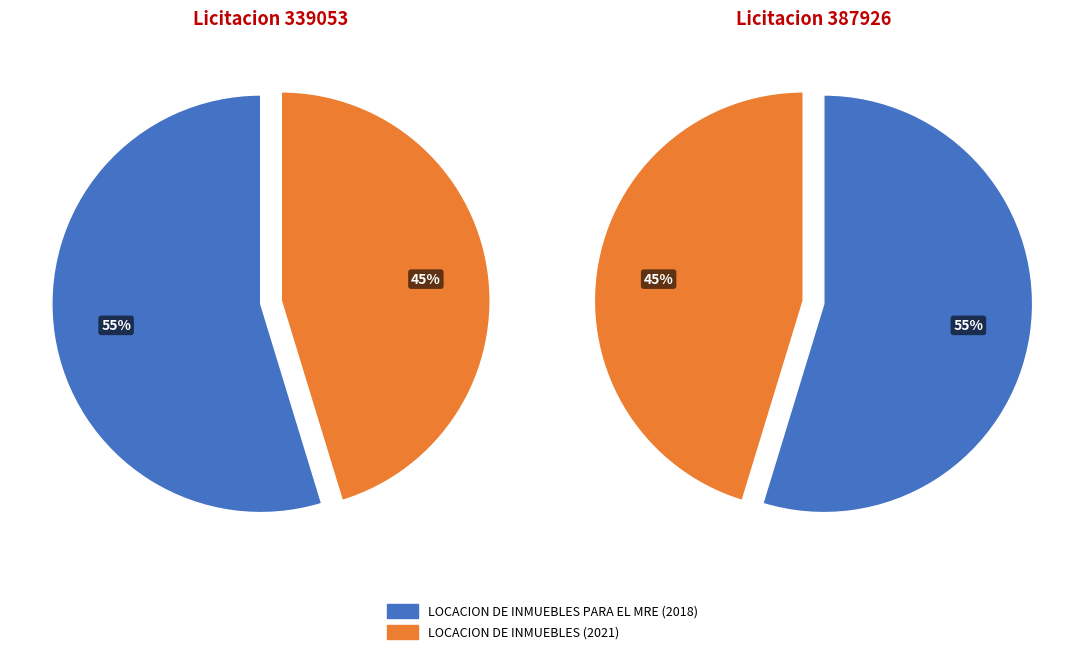

What is the smallest slice in the pie chart?

LOCACION DE INMUEBLES (2021)